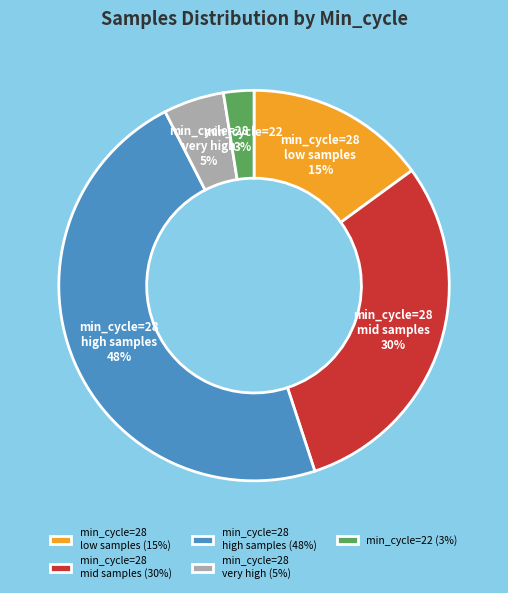

Is min_cycle=28 very high the majority of the pie?

No